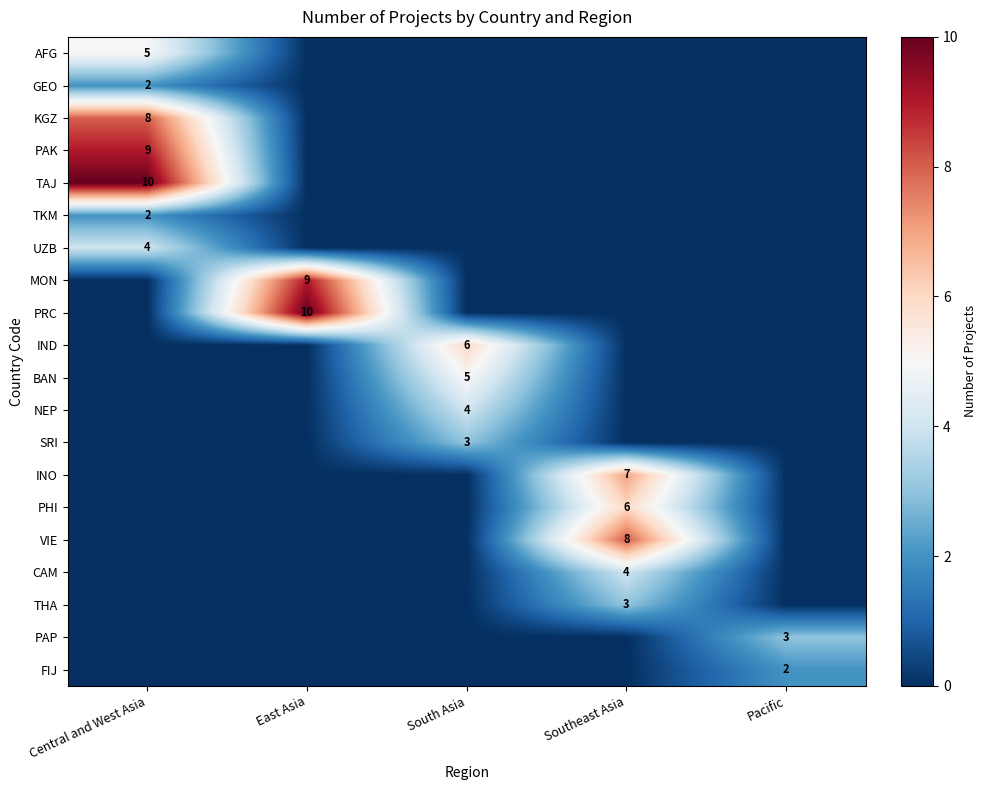

Is it true that KGZ equals 8 at Central and West Asia?

True